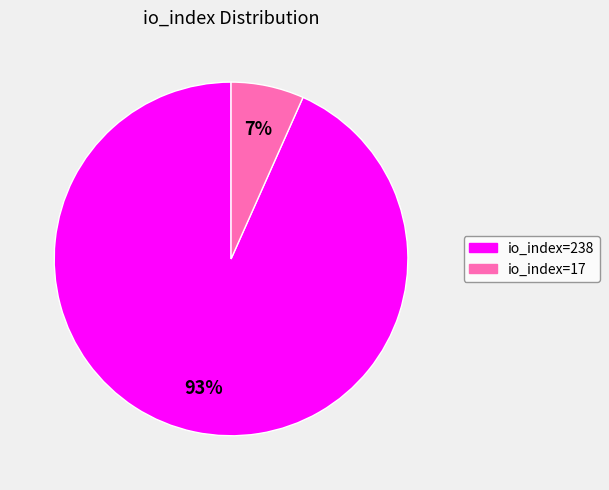

What is the majority slice?

io_index=238